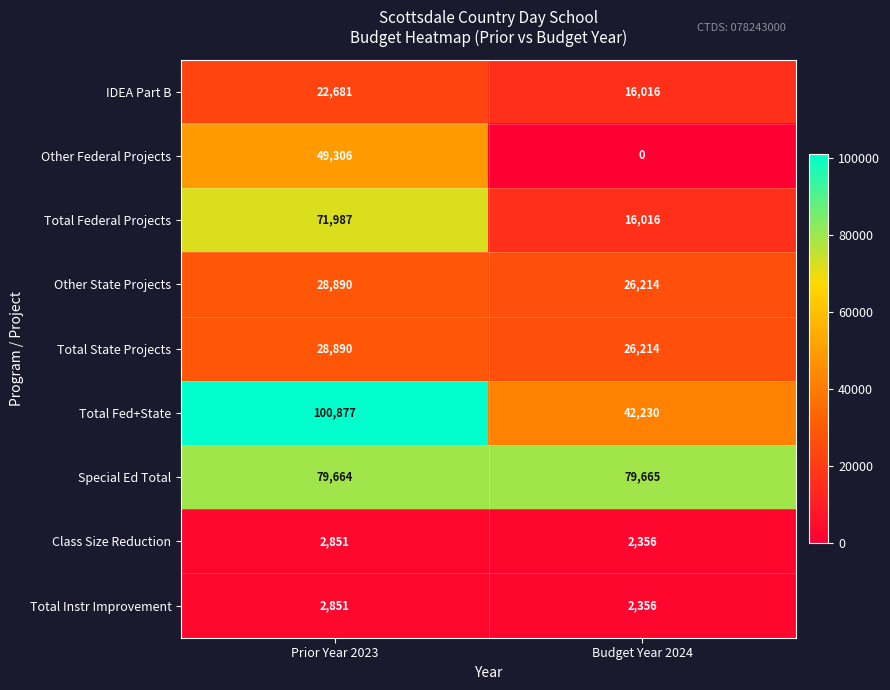

What is the sum of the Other State Projects values at Budget Year 2024 and Prior Year 2023?

55104